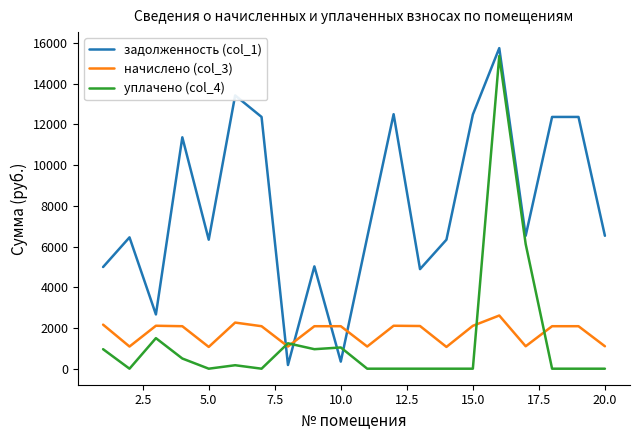

Does the chart display data point markers on the line(s)?

No